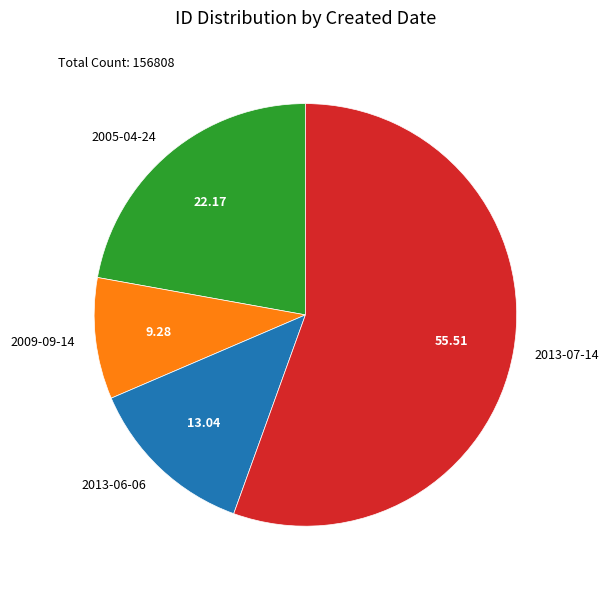

Does any single category account for the majority?

Yes